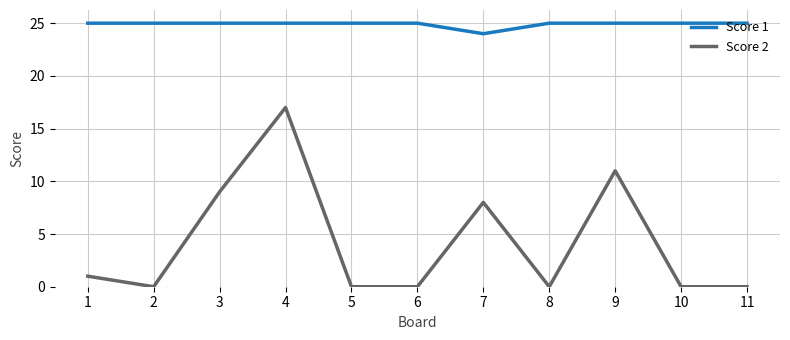

What is the maximum value for Score 2?

17